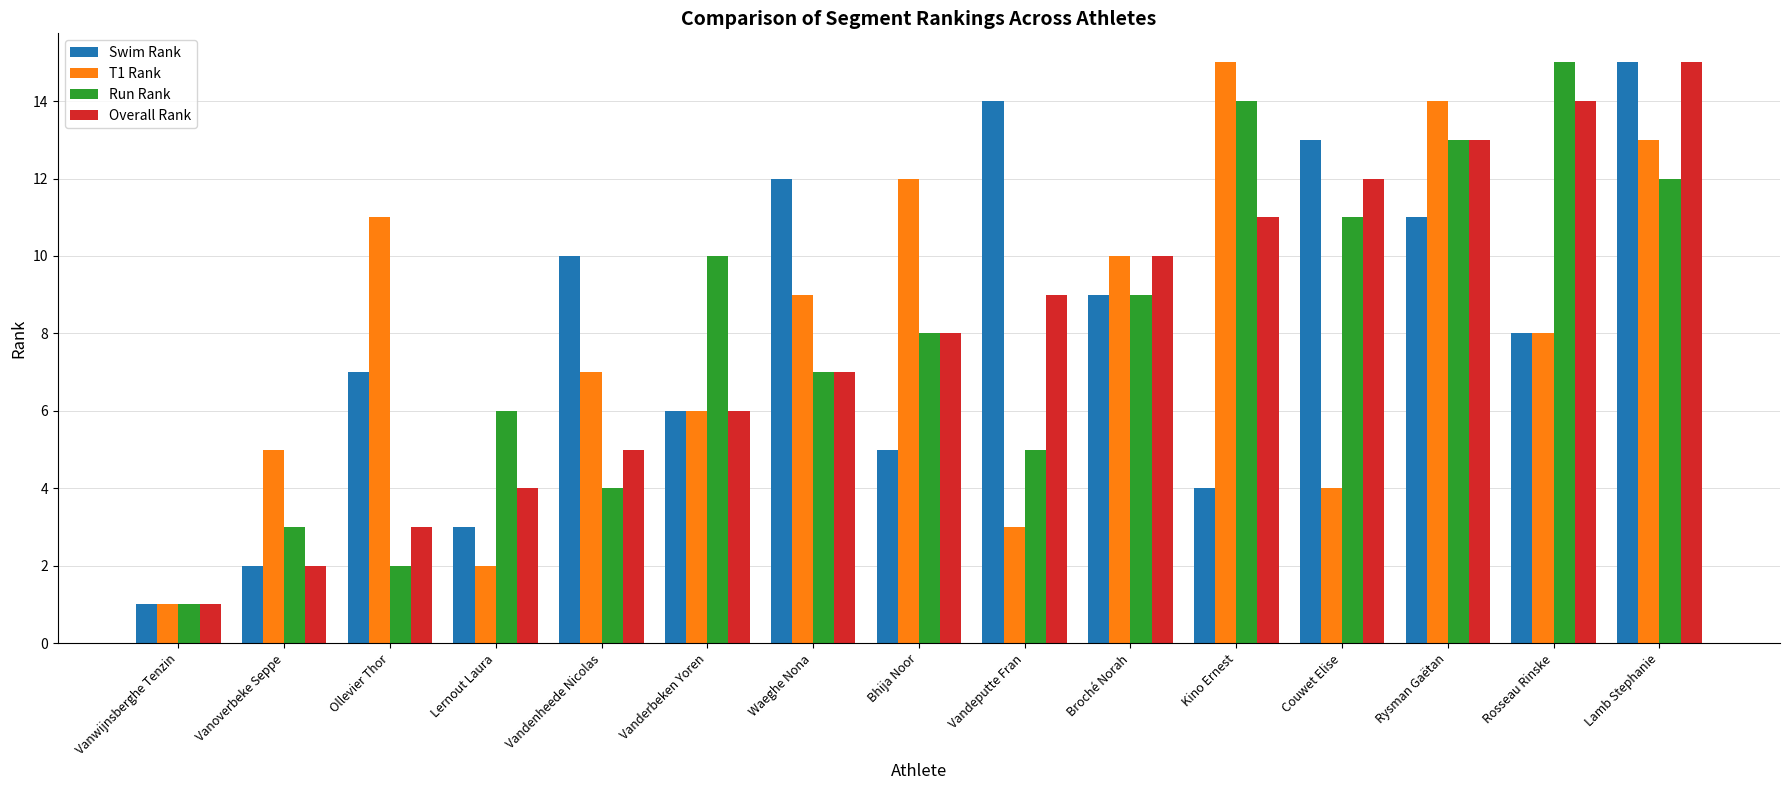

The T1 Rank series shows 7 at Vandenheede Nicolas. True or false?

True